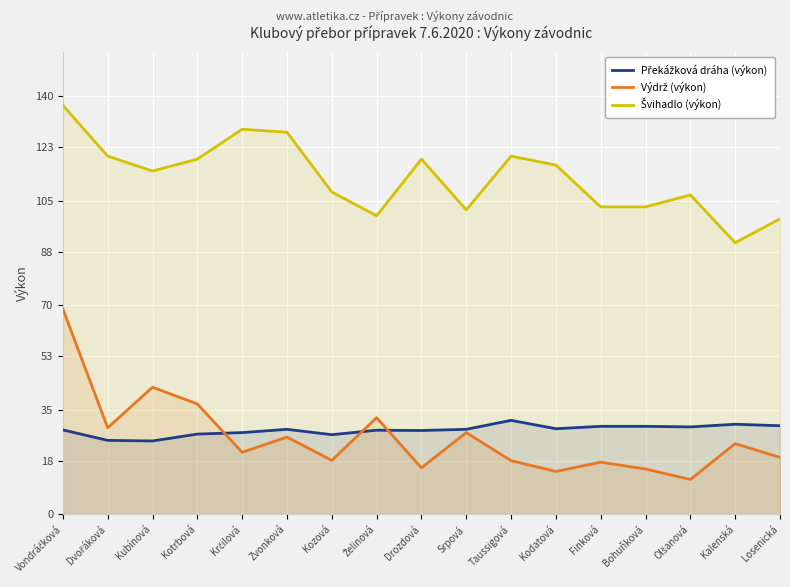

At how many categories does at least one series exceed 128?

2